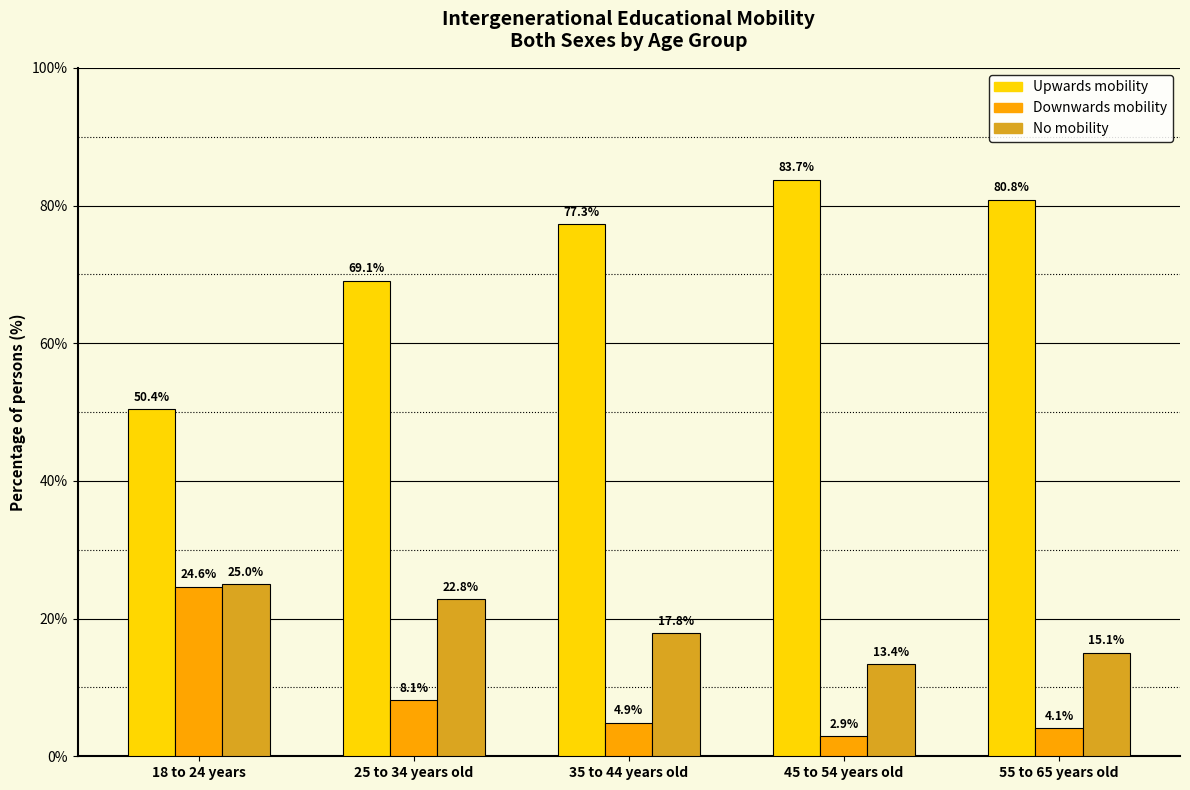

Which category has the lowest value in the Upwards mobility series?

18 to 24 years